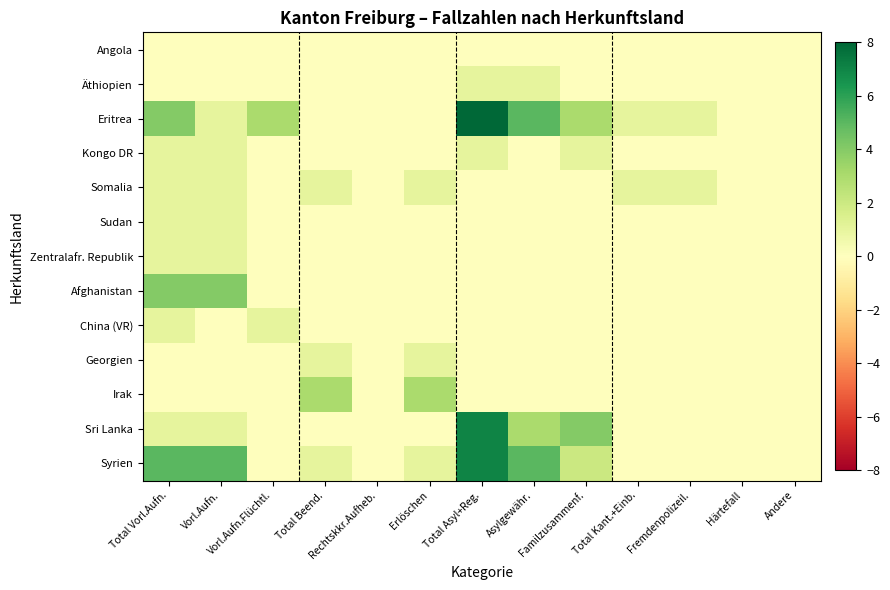

Reading left to right, what are all the values shown in this chart?

Angola: Total Vorl.Aufn.=0	Vorl.Aufn.=0	Vorl.Aufn.Flüchtl.=0	Total Beend.=0	Rechtskkr.Aufheb.=0	Erlöschen=0	Total Asyl+Reg.=0	Asylgewähr.=0	Familzusammenf.=0	Total Kant.+Einb.=0	Fremdenpolizeil.=0	Härtefall=0	Andere=0
Äthiopien: Total Vorl.Aufn.=0	Vorl.Aufn.=0	Vorl.Aufn.Flüchtl.=0	Total Beend.=0	Rechtskkr.Aufheb.=0	Erlöschen=0	Total Asyl+Reg.=1	Asylgewähr.=1	Familzusammenf.=0	Total Kant.+Einb.=0	Fremdenpolizeil.=0	Härtefall=0	Andere=0
Eritrea: Total Vorl.Aufn.=4	Vorl.Aufn.=1	Vorl.Aufn.Flüchtl.=3	Total Beend.=0	Rechtskkr.Aufheb.=0	Erlöschen=0	Total Asyl+Reg.=8	Asylgewähr.=5	Familzusammenf.=3	Total Kant.+Einb.=1	Fremdenpolizeil.=1	Härtefall=0	Andere=0
Kongo DR: Total Vorl.Aufn.=1	Vorl.Aufn.=1	Vorl.Aufn.Flüchtl.=0	Total Beend.=0	Rechtskkr.Aufheb.=0	Erlöschen=0	Total Asyl+Reg.=1	Asylgewähr.=0	Familzusammenf.=1	Total Kant.+Einb.=0	Fremdenpolizeil.=0	Härtefall=0	Andere=0
Somalia: Total Vorl.Aufn.=1	Vorl.Aufn.=1	Vorl.Aufn.Flüchtl.=0	Total Beend.=1	Rechtskkr.Aufheb.=0	Erlöschen=1	Total Asyl+Reg.=0	Asylgewähr.=0	Familzusammenf.=0	Total Kant.+Einb.=1	Fremdenpolizeil.=1	Härtefall=0	Andere=0
Sudan: Total Vorl.Aufn.=1	Vorl.Aufn.=1	Vorl.Aufn.Flüchtl.=0	Total Beend.=0	Rechtskkr.Aufheb.=0	Erlöschen=0	Total Asyl+Reg.=0	Asylgewähr.=0	Familzusammenf.=0	Total Kant.+Einb.=0	Fremdenpolizeil.=0	Härtefall=0	Andere=0
Zentralafr. Republik: Total Vorl.Aufn.=1	Vorl.Aufn.=1	Vorl.Aufn.Flüchtl.=0	Total Beend.=0	Rechtskkr.Aufheb.=0	Erlöschen=0	Total Asyl+Reg.=0	Asylgewähr.=0	Familzusammenf.=0	Total Kant.+Einb.=0	Fremdenpolizeil.=0	Härtefall=0	Andere=0
Afghanistan: Total Vorl.Aufn.=4	Vorl.Aufn.=4	Vorl.Aufn.Flüchtl.=0	Total Beend.=0	Rechtskkr.Aufheb.=0	Erlöschen=0	Total Asyl+Reg.=0	Asylgewähr.=0	Familzusammenf.=0	Total Kant.+Einb.=0	Fremdenpolizeil.=0	Härtefall=0	Andere=0
China (VR): Total Vorl.Aufn.=1	Vorl.Aufn.=0	Vorl.Aufn.Flüchtl.=1	Total Beend.=0	Rechtskkr.Aufheb.=0	Erlöschen=0	Total Asyl+Reg.=0	Asylgewähr.=0	Familzusammenf.=0	Total Kant.+Einb.=0	Fremdenpolizeil.=0	Härtefall=0	Andere=0
Georgien: Total Vorl.Aufn.=0	Vorl.Aufn.=0	Vorl.Aufn.Flüchtl.=0	Total Beend.=1	Rechtskkr.Aufheb.=0	Erlöschen=1	Total Asyl+Reg.=0	Asylgewähr.=0	Familzusammenf.=0	Total Kant.+Einb.=0	Fremdenpolizeil.=0	Härtefall=0	Andere=0
Irak: Total Vorl.Aufn.=0	Vorl.Aufn.=0	Vorl.Aufn.Flüchtl.=0	Total Beend.=3	Rechtskkr.Aufheb.=0	Erlöschen=3	Total Asyl+Reg.=0	Asylgewähr.=0	Familzusammenf.=0	Total Kant.+Einb.=0	Fremdenpolizeil.=0	Härtefall=0	Andere=0
Sri Lanka: Total Vorl.Aufn.=1	Vorl.Aufn.=1	Vorl.Aufn.Flüchtl.=0	Total Beend.=0	Rechtskkr.Aufheb.=0	Erlöschen=0	Total Asyl+Reg.=7	Asylgewähr.=3	Familzusammenf.=4	Total Kant.+Einb.=0	Fremdenpolizeil.=0	Härtefall=0	Andere=0
Syrien: Total Vorl.Aufn.=5	Vorl.Aufn.=5	Vorl.Aufn.Flüchtl.=0	Total Beend.=1	Rechtskkr.Aufheb.=0	Erlöschen=1	Total Asyl+Reg.=7	Asylgewähr.=5	Familzusammenf.=2	Total Kant.+Einb.=0	Fremdenpolizeil.=0	Härtefall=0	Andere=0